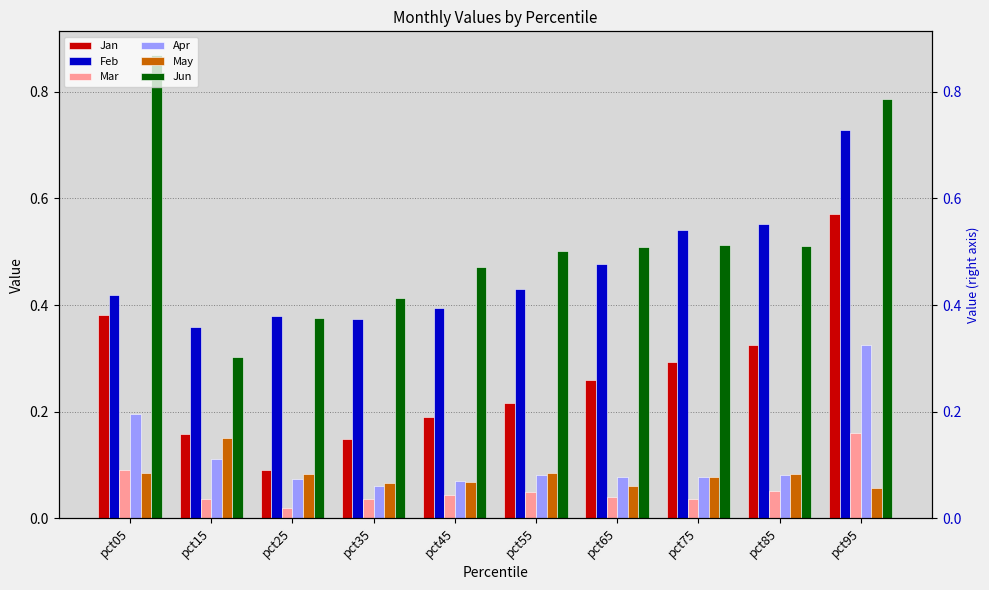

What is the spread (max minus min) of values at pct45?

0.4